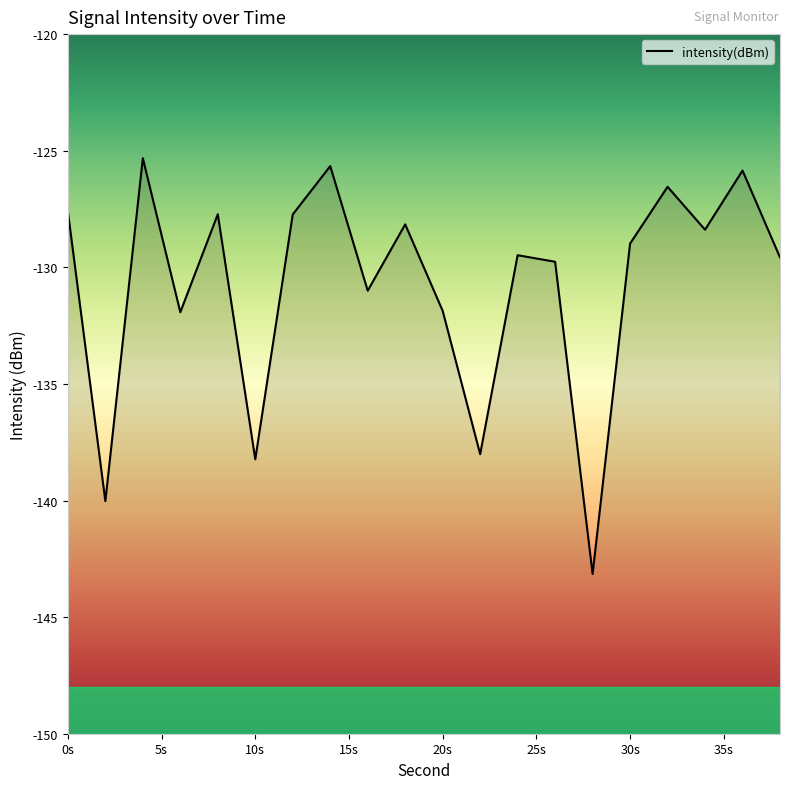

What is the greatest value displayed?

-125.3